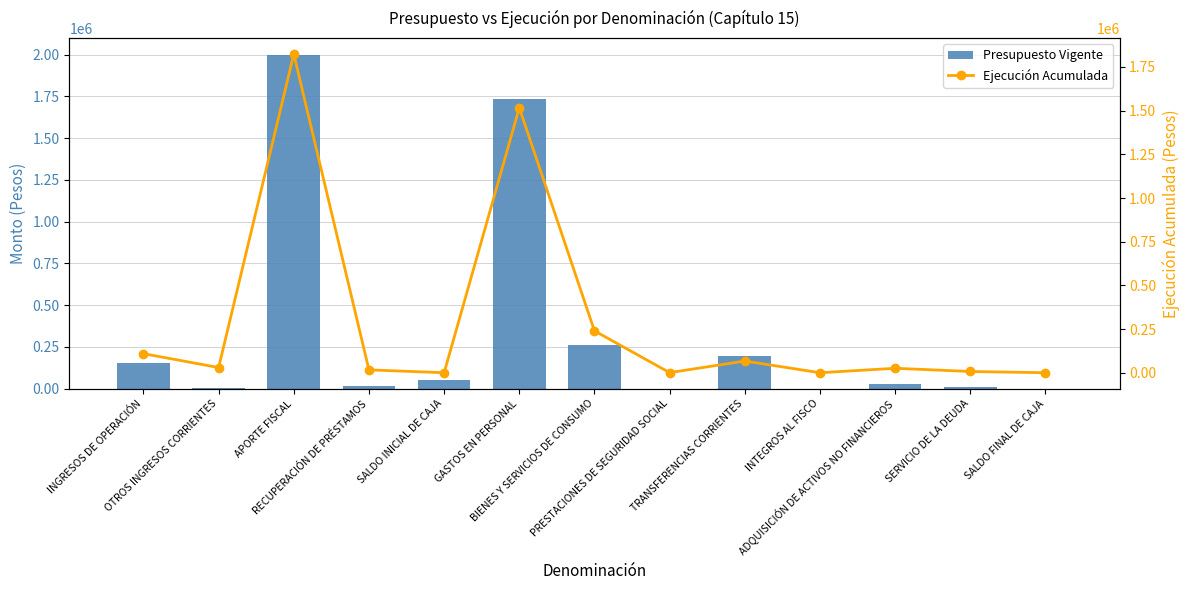

Reading left to right, list all the values displayed in this chart.

Presupuesto Vigente: INGRESOS DE OPERACIÓN=152680	OTROS INGRESOS CORRIENTES=5099	APORTE FISCAL=1998828	RECUPERACIÓN DE PRÉSTAMOS=16463	SALDO INICIAL DE CAJA=51287	GASTOS EN PERSONAL=1732317	BIENES Y SERVICIOS DE CONSUMO=262476	PRESTACIONES DE SEGURIDAD SOCIAL=666	TRANSFERENCIAS CORRIENTES=193570	INTEGROS AL FISCO=42	ADQUISICIÓN DE ACTIVOS NO FINANCIEROS=27134	SERVICIO DE LA DEUDA=7152	SALDO FINAL DE CAJA=1000
Ejecución Acumulada: INGRESOS DE OPERACIÓN=109299	OTROS INGRESOS CORRIENTES=29776	APORTE FISCAL=1823637	RECUPERACIÓN DE PRÉSTAMOS=16463	SALDO INICIAL DE CAJA=0	GASTOS EN PERSONAL=1516522	BIENES Y SERVICIOS DE CONSUMO=239674	PRESTACIONES DE SEGURIDAD SOCIAL=562	TRANSFERENCIAS CORRIENTES=66960	INTEGROS AL FISCO=3	ADQUISICIÓN DE ACTIVOS NO FINANCIEROS=25498	SERVICIO DE LA DEUDA=7151	SALDO FINAL DE CAJA=0